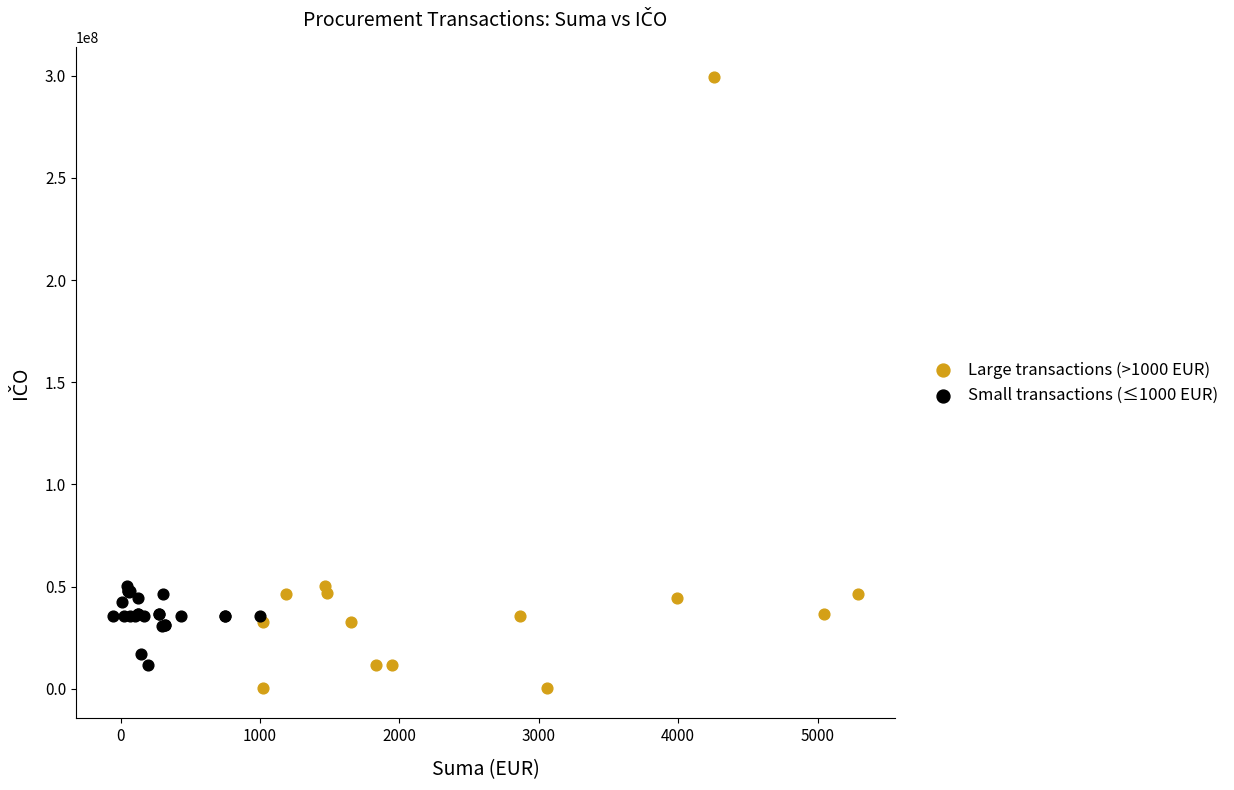

What are all the series names shown in the legend?

Large transactions (>1000 EUR), Small transactions (≤1000 EUR)